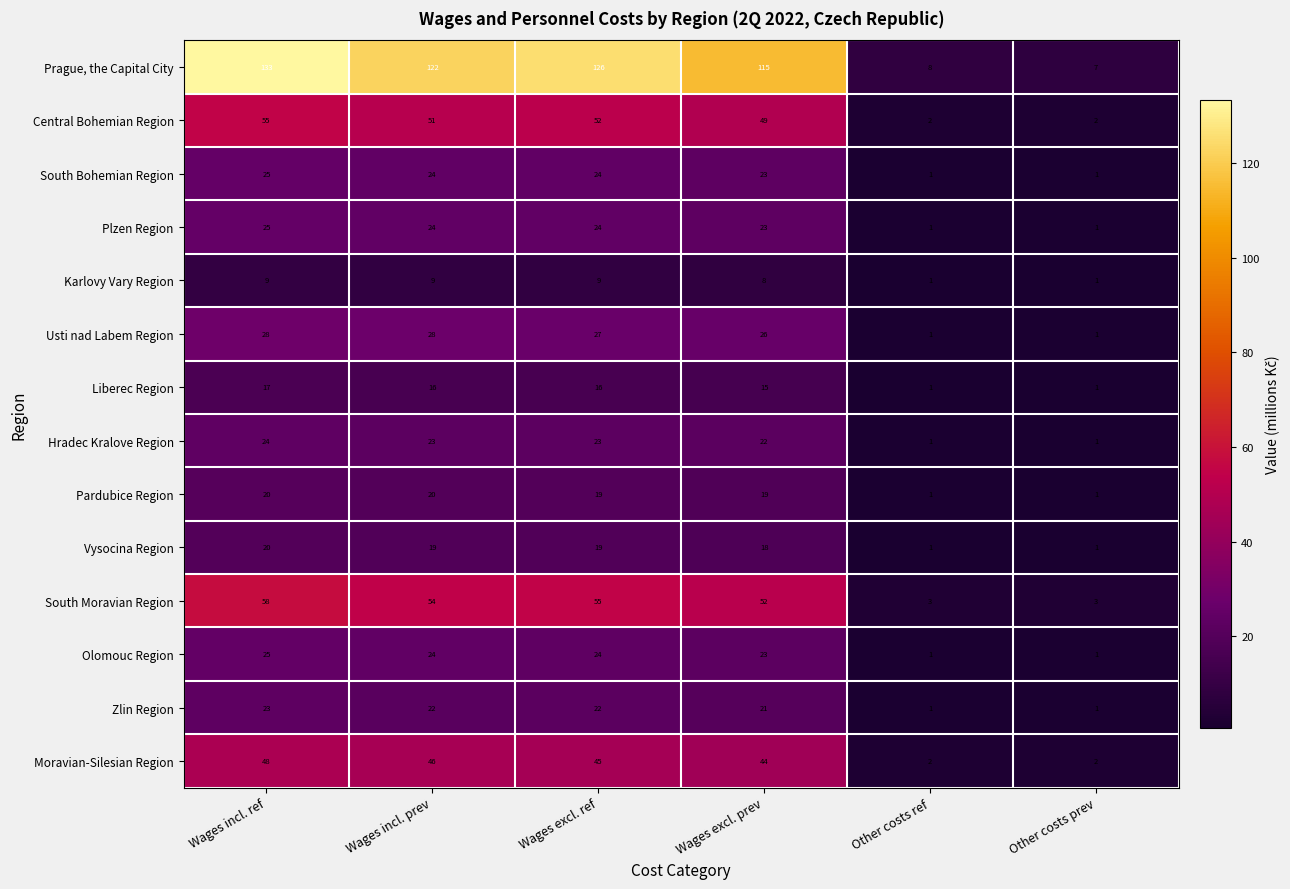

Which series has the largest total across all categories?

Prague, the Capital City